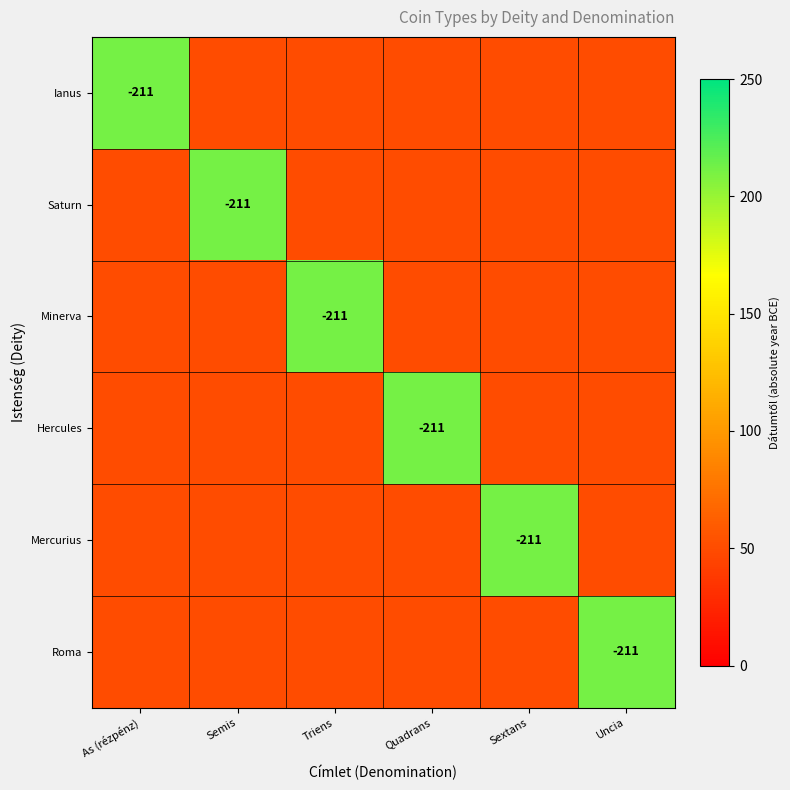

The value of Minerva at Triens is -106. True or false?

False